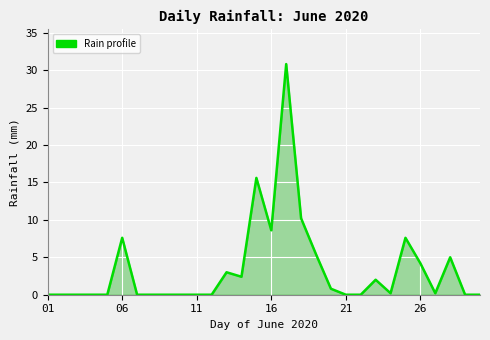

What is the maximum value shown in the chart?

30.8